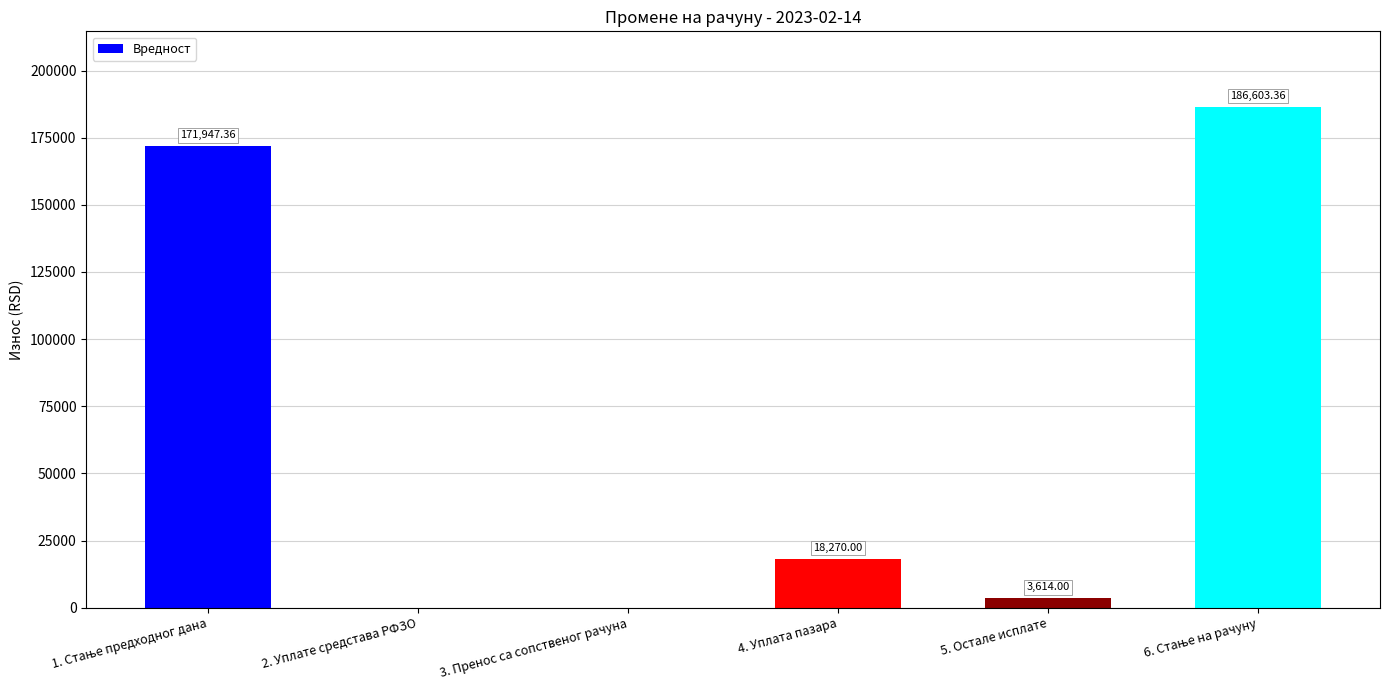

What is the sum of the values at 3. Пренос са сопственог рачуна and 4. Уплата пазара?

18270.0